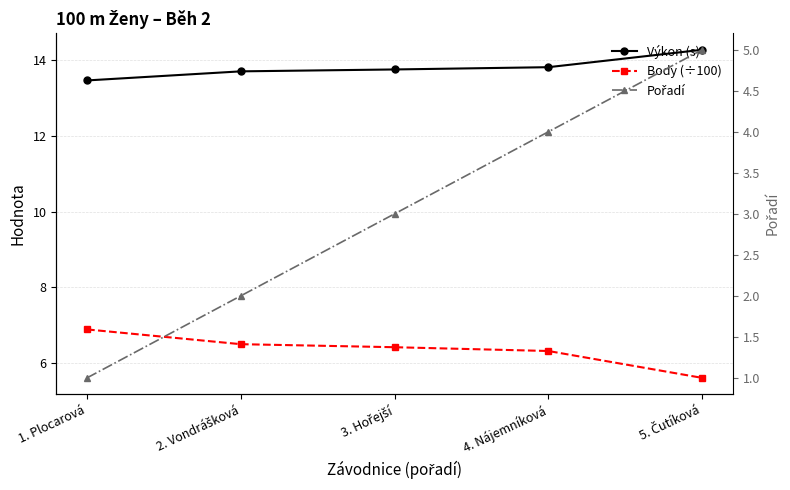

At how many categories does at least one series exceed 7?

5